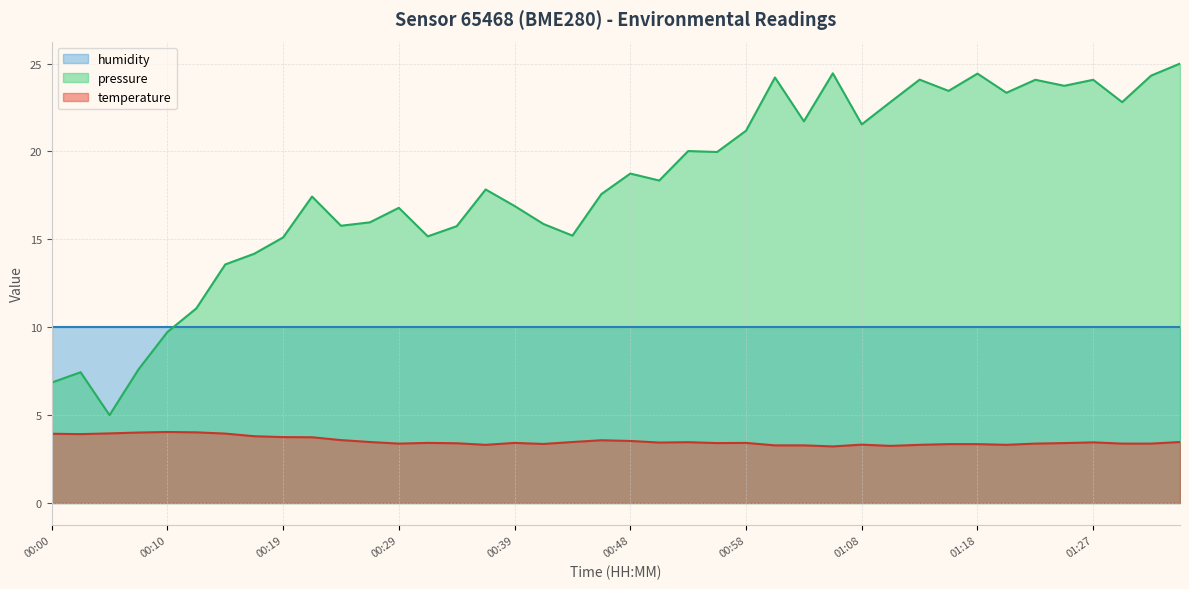

What is the difference between the maximum and minimum values?

0.8